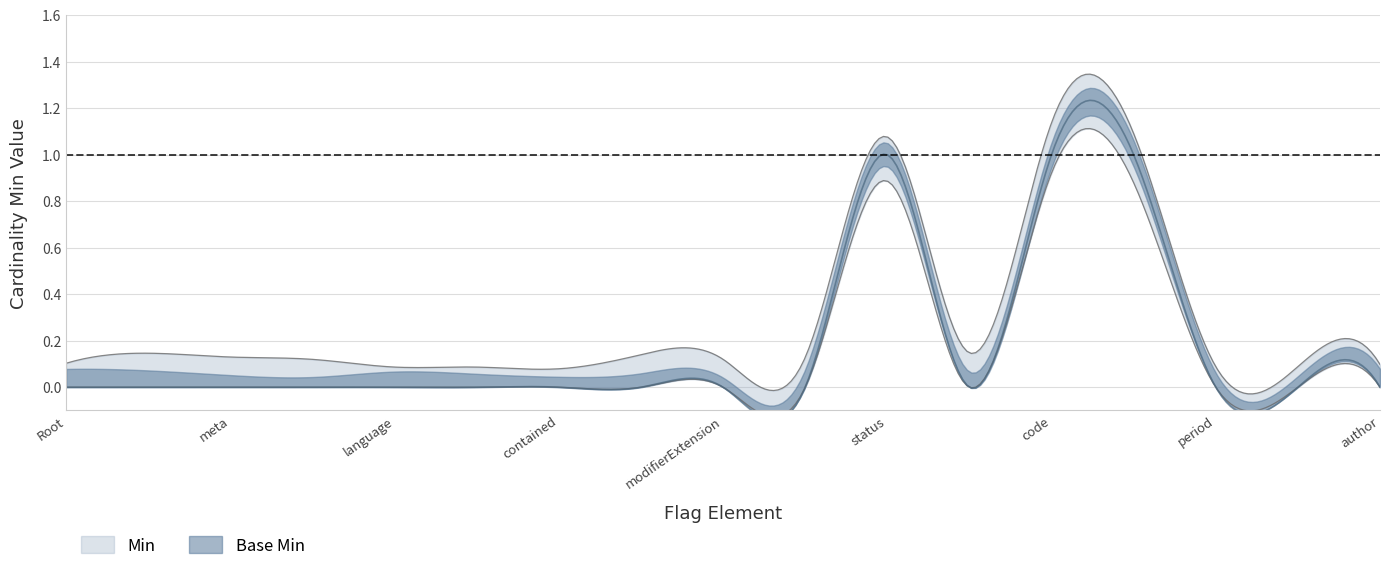

Which series has the largest total across all categories?

Min